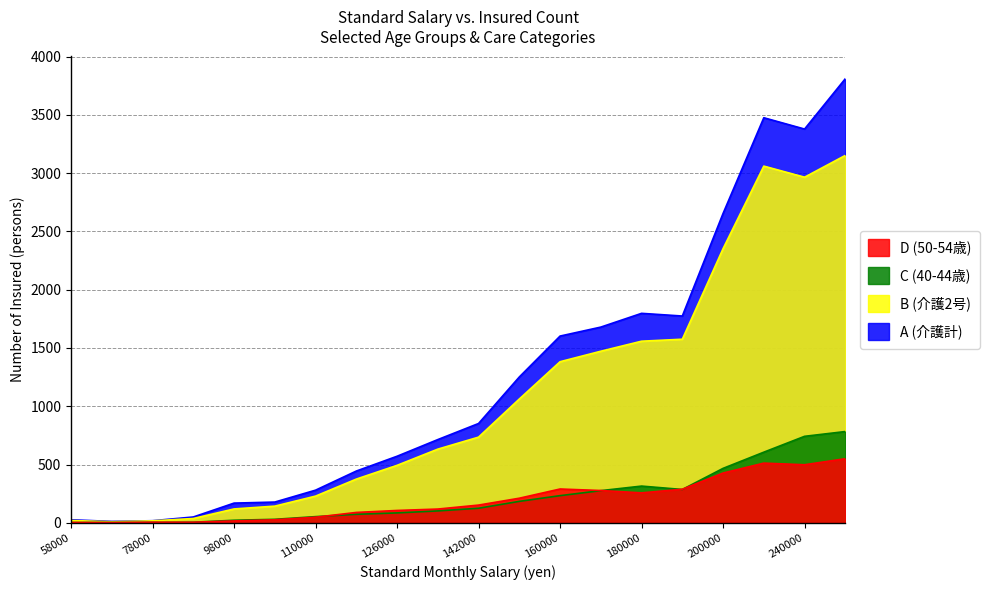

How many values in the A (介護計) series are below 852?

10